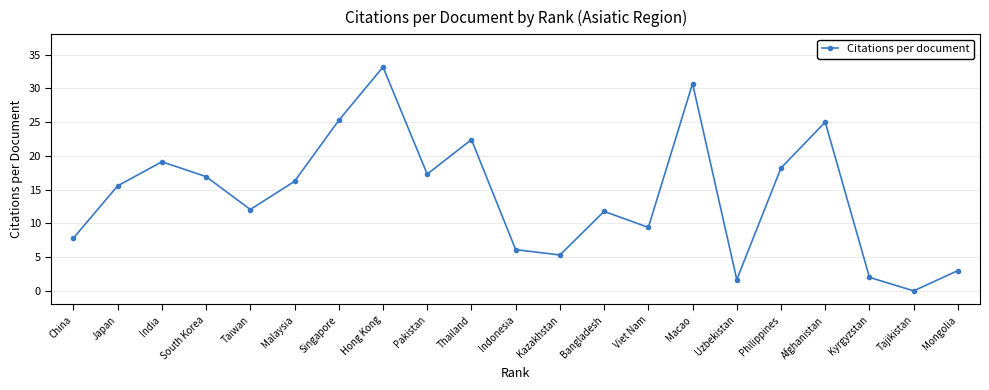

Between Viet Nam and India, which is larger?

India